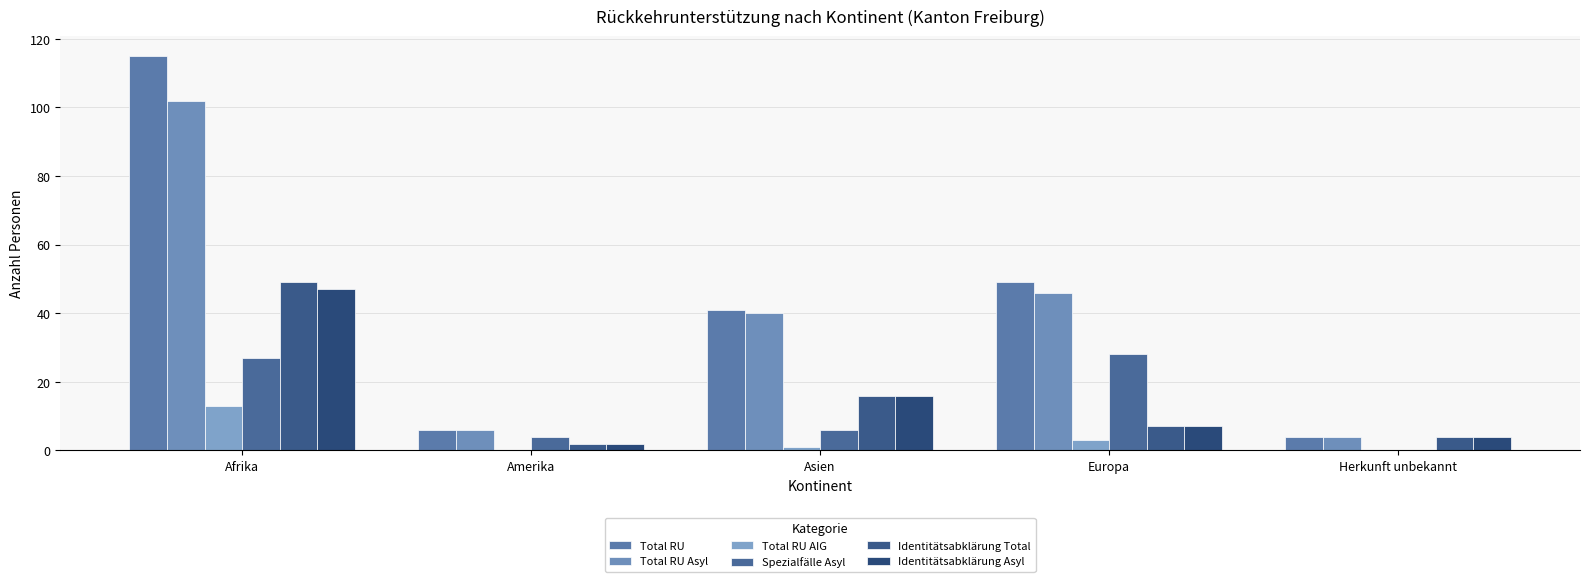

How many values in Spezialfälle Asyl are above zero?

4